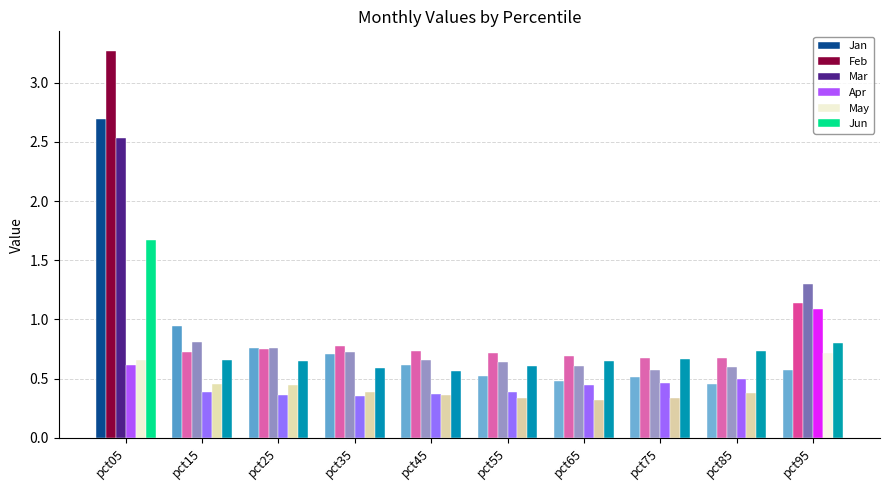

What is the total value across all series at pct35?

3.5